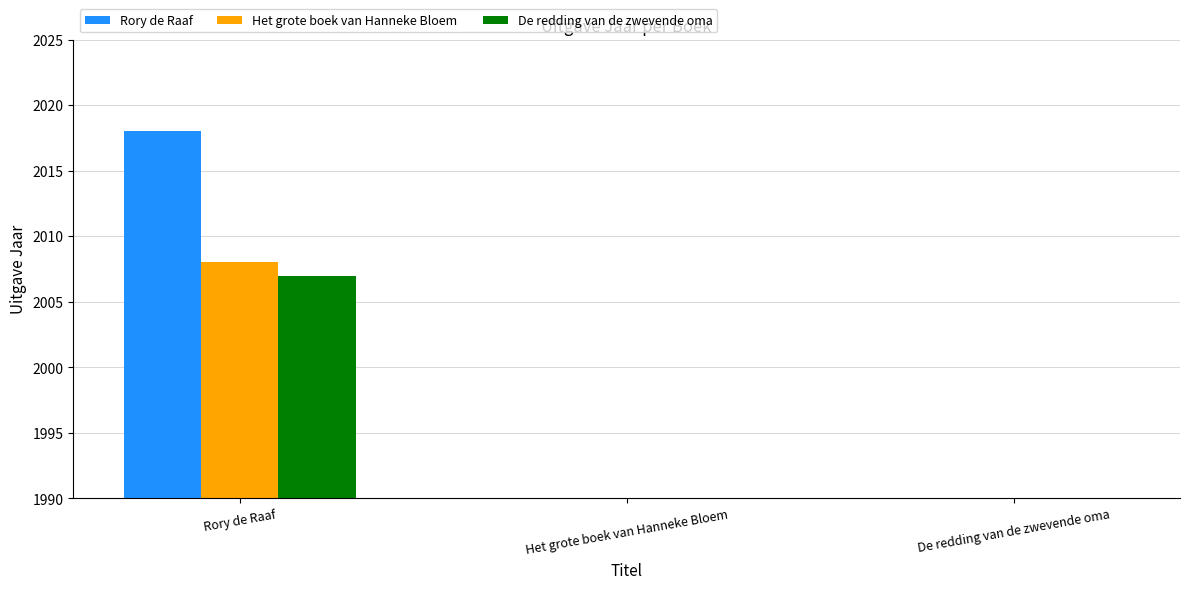

Reading right to left, transcribe all the data shown in this chart.

Rory de Raaf: 0	0	2018
Het grote boek van Hanneke Bloem: 0	0	2008
De redding van de zwevende oma: 0	0	2007